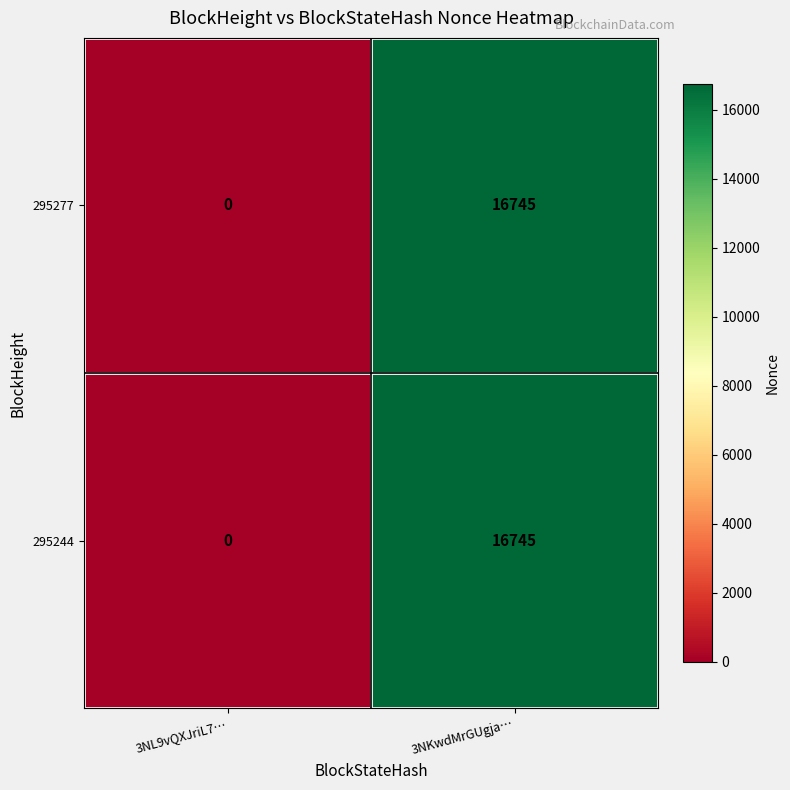

The 295244 series shows 11680 at 3NL9vQXJriL7…. True or false?

False